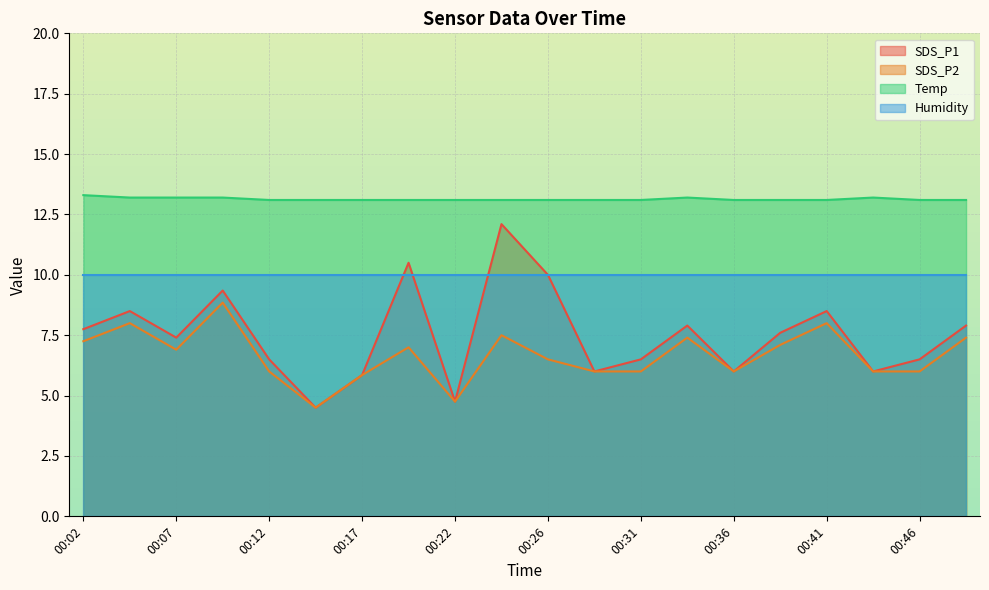

Read the SDS_P2 value at 00:26.

6.5